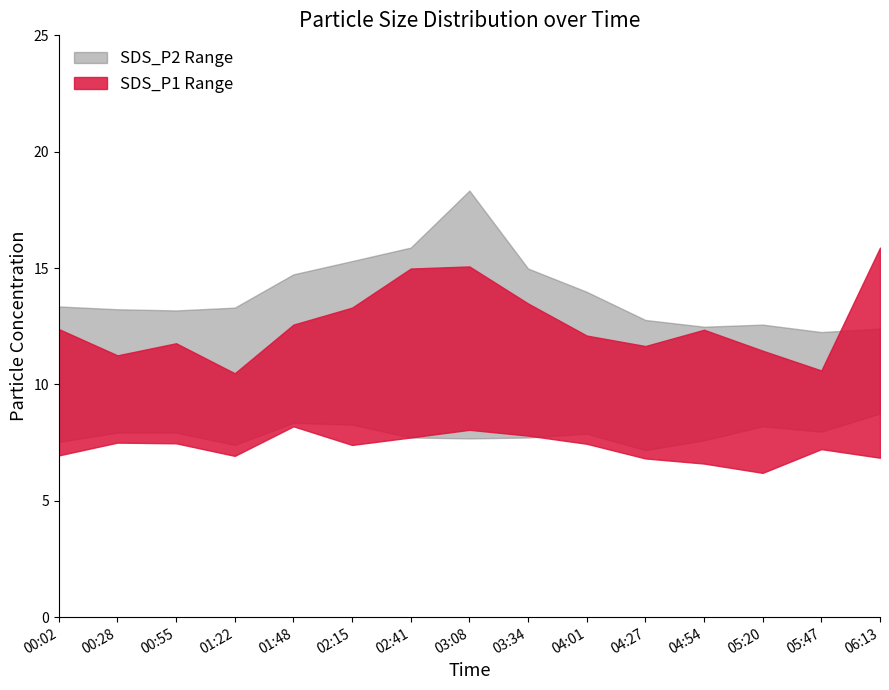

What is the sum of all SDS_P2_upper values?

208.7